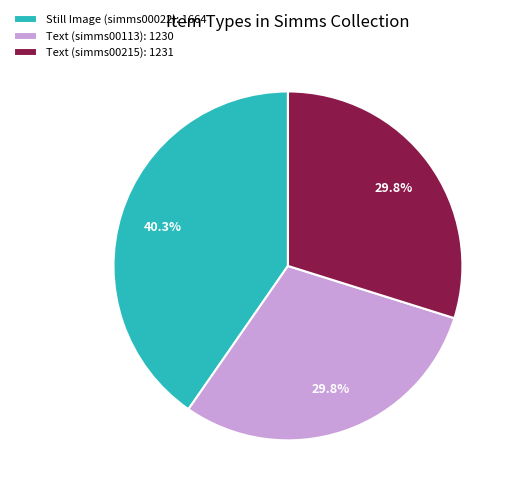

Does any single category account for the majority?

No